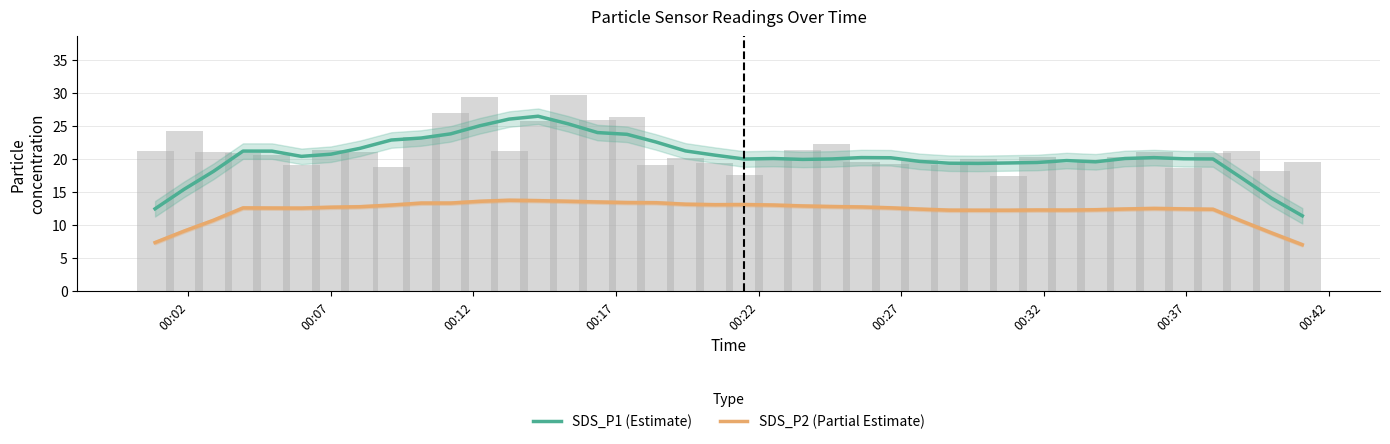

What is the difference between the maximum and minimum values in the SDS_P1 (Estimate) series?

15.1